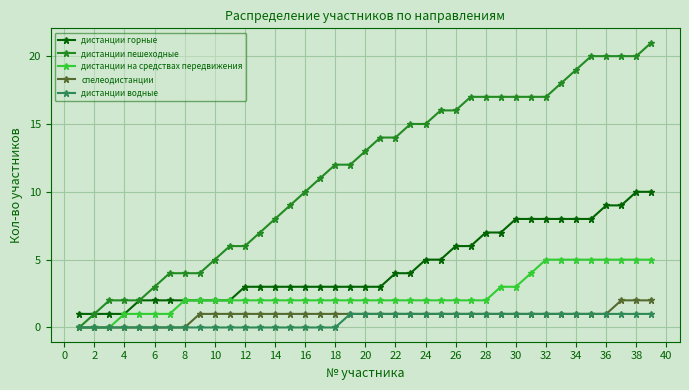

Which series has the largest total across all categories?

дистанции пешеходные